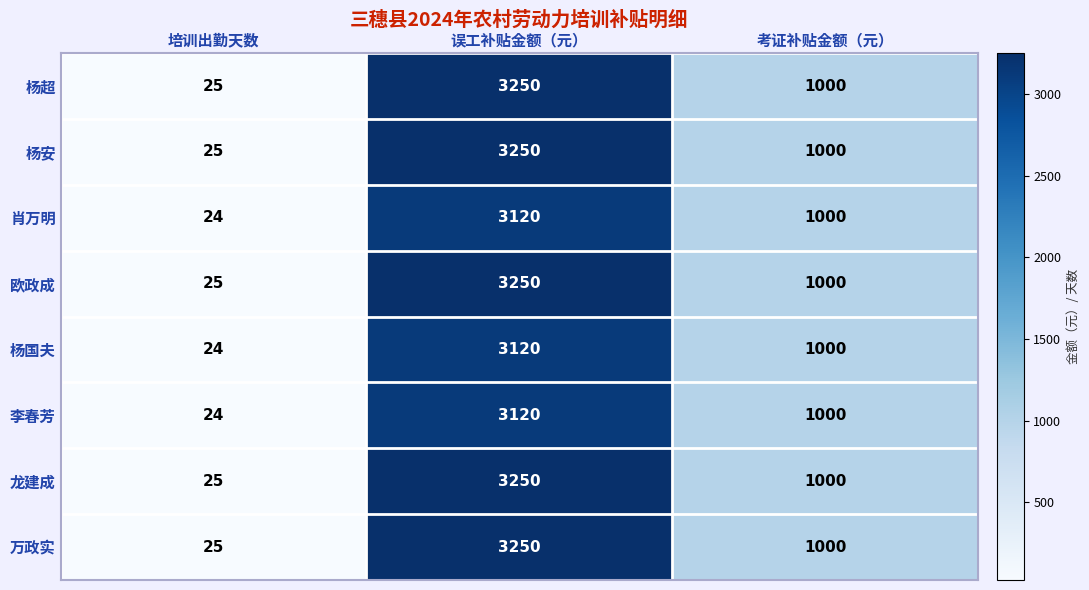

The value of 万政实 at 培训出勤天数 is 25. True or false?

True